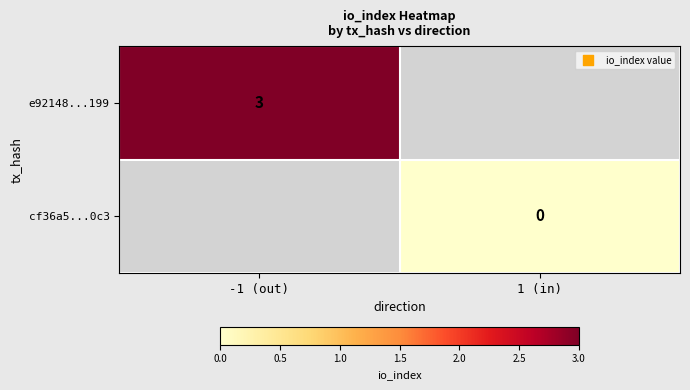

True or false: e92148...199 has a value of 4 at -1 (out).

False